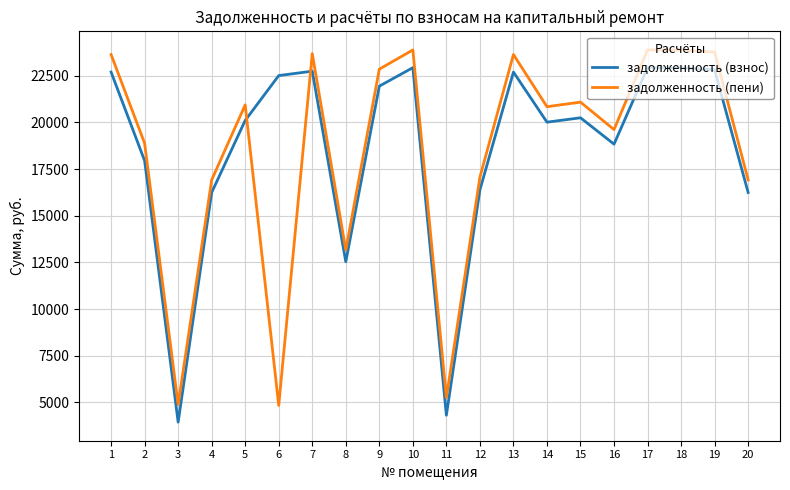

At which label is задолженность (взнос) closest to 13439?

8